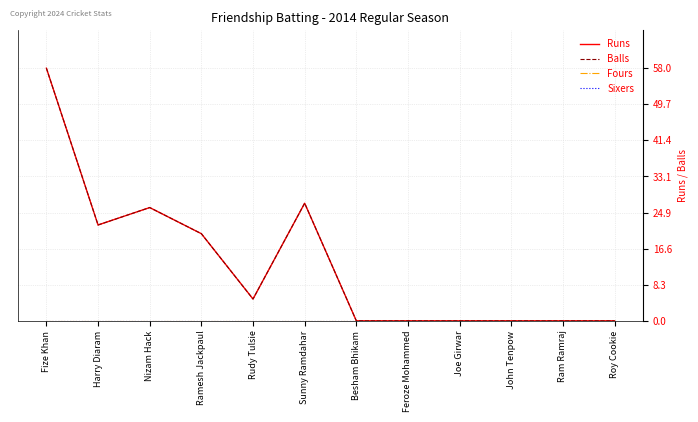

List the labels in order of Fours value, largest first.

Fize Khan, Harry Diaram, Nizam Hack, Ramesh Jackpaul, Rudy Tulsie, Sunny Ramdahar, Besham Bhikam, Feroze Mohammed, Joe Girwar, John Tenpow, Ram Ramraj, Roy Cookie